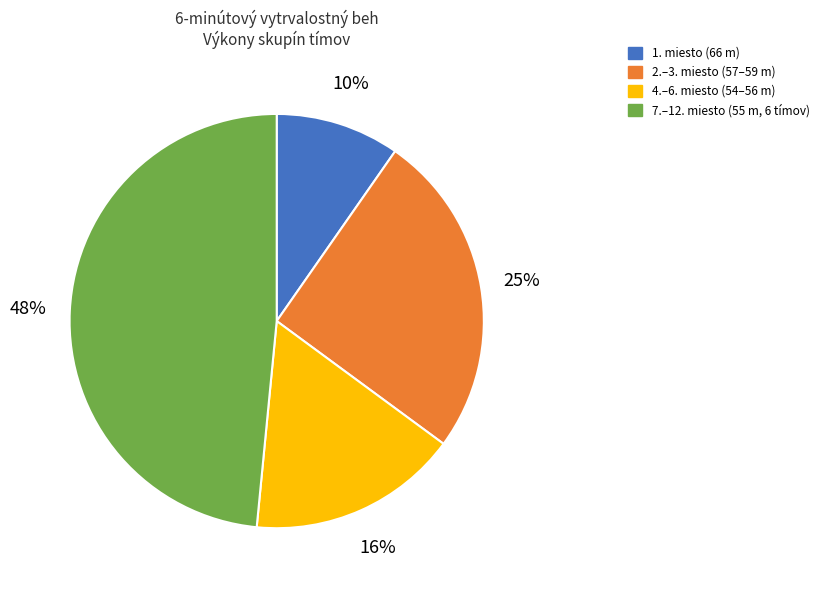

To the nearest percent, what is the average slice percentage?

25%